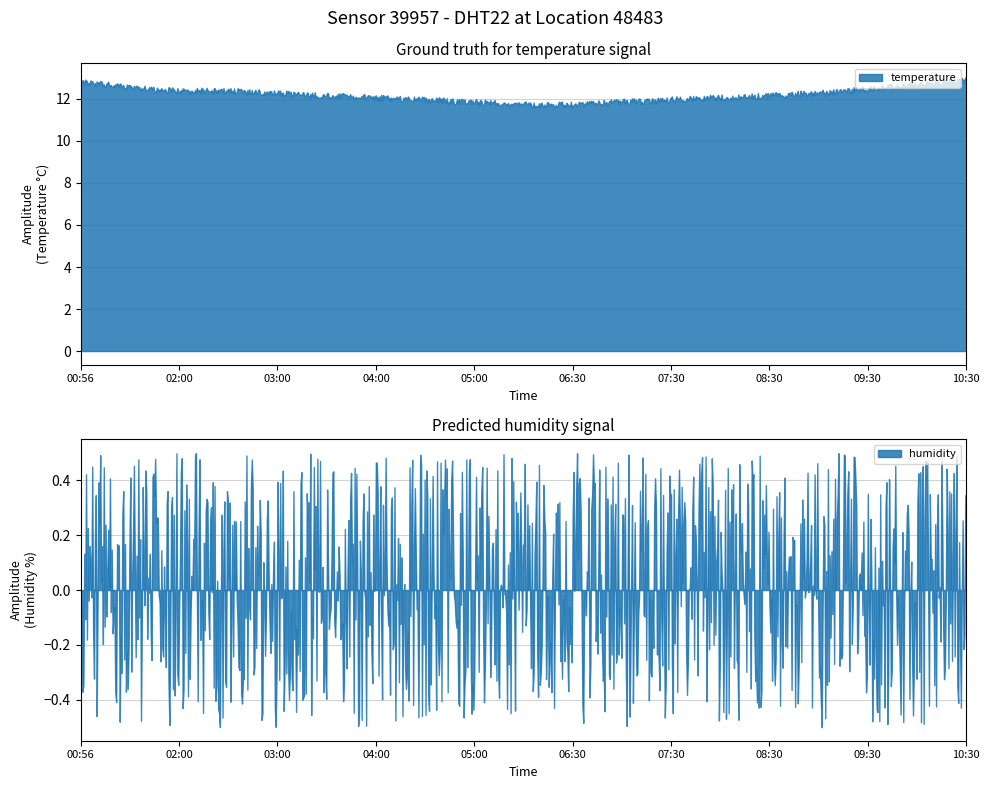

What is the label of the 18th point from the left?

09:30